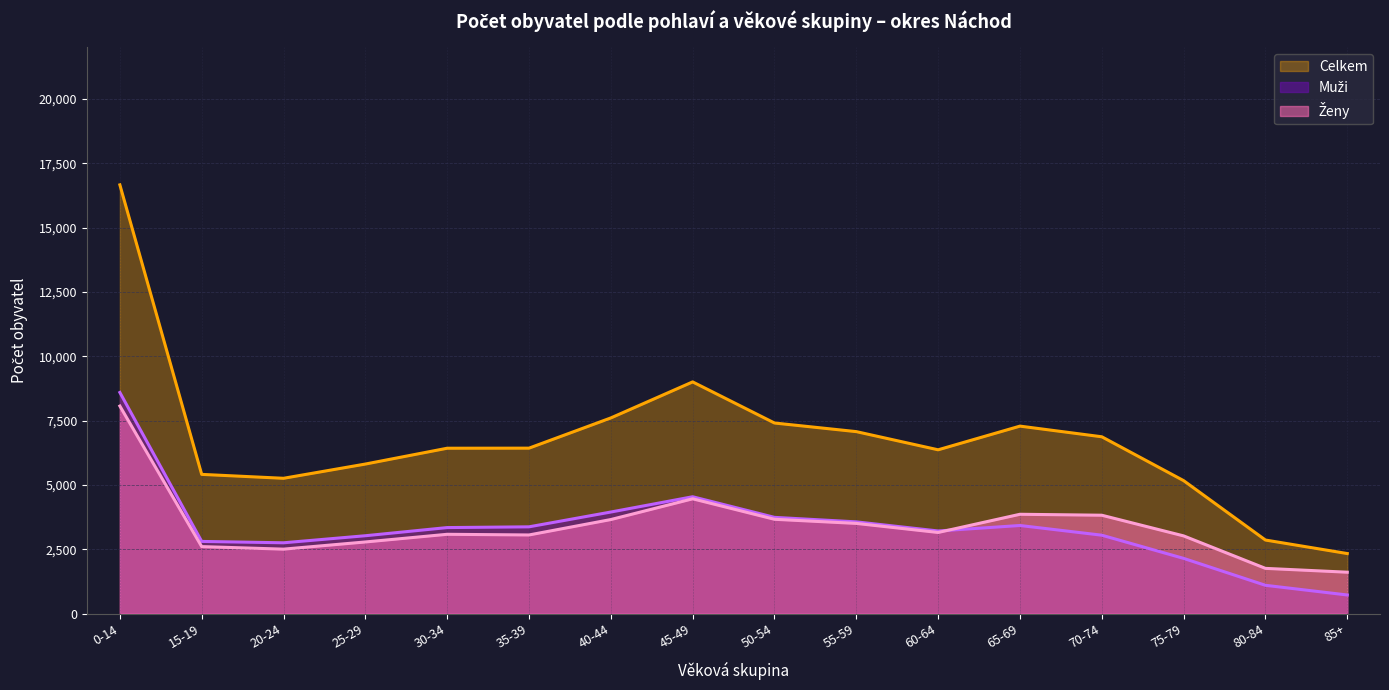

Which series has the largest total across all categories?

Celkem